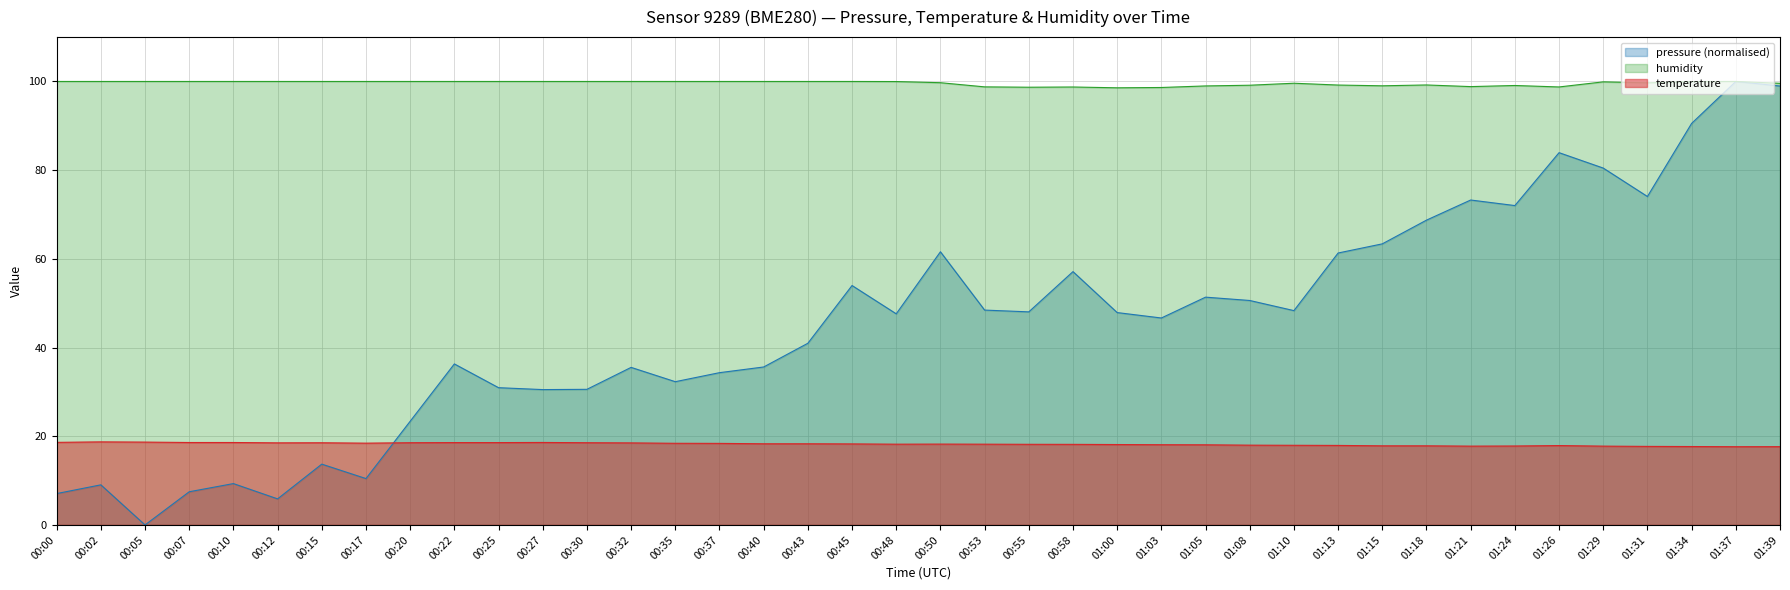

List the series in order of their overall mean, highest first.

humidity, pressure (normalised), temperature